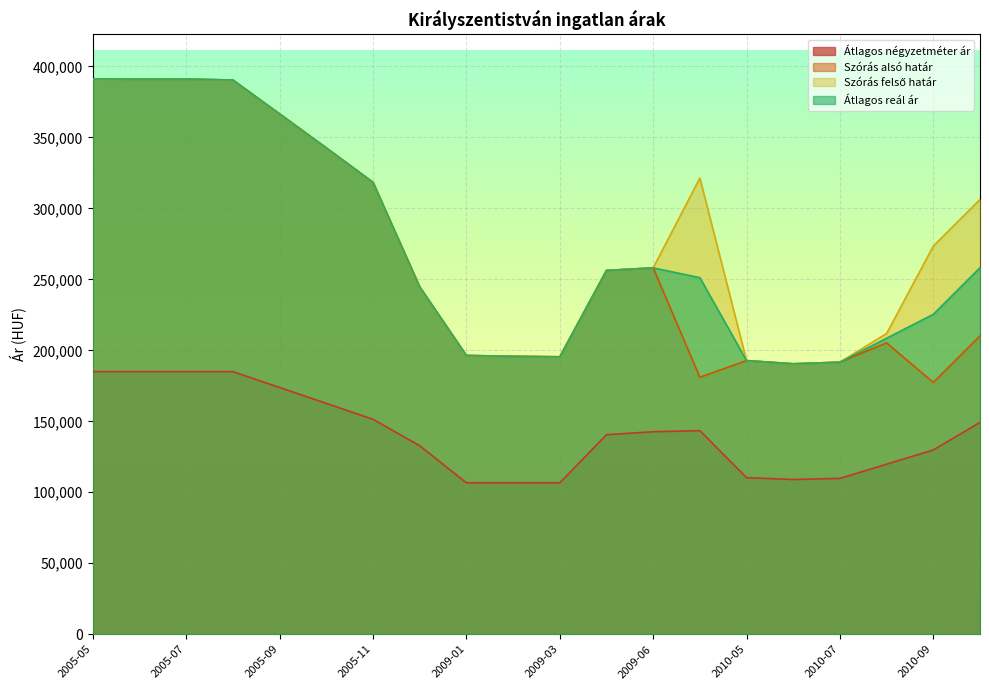

At which category does Szórás felső határ reach its first local peak?

2010-01